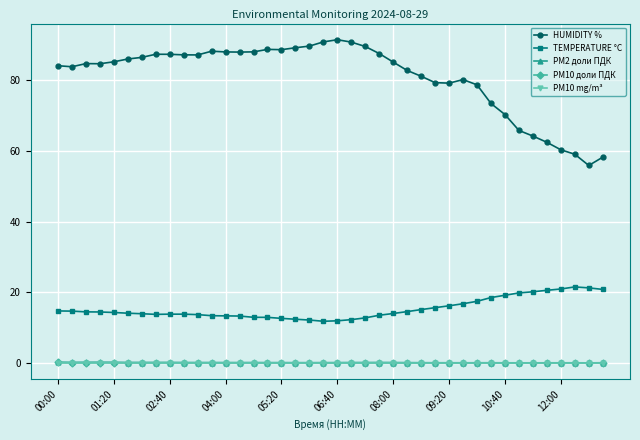

What is the greatest value displayed?

91.5